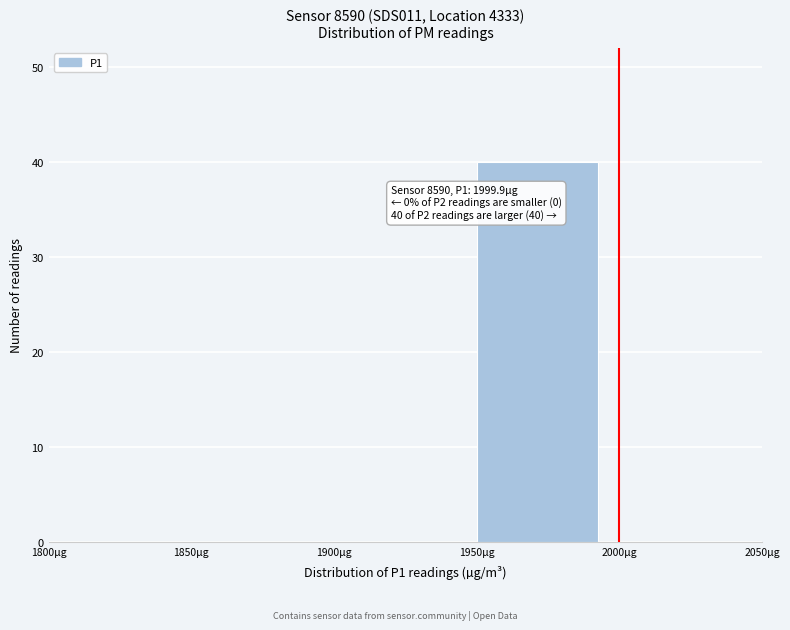

Which range on the x-axis has the tallest bar?

1950 to 2000